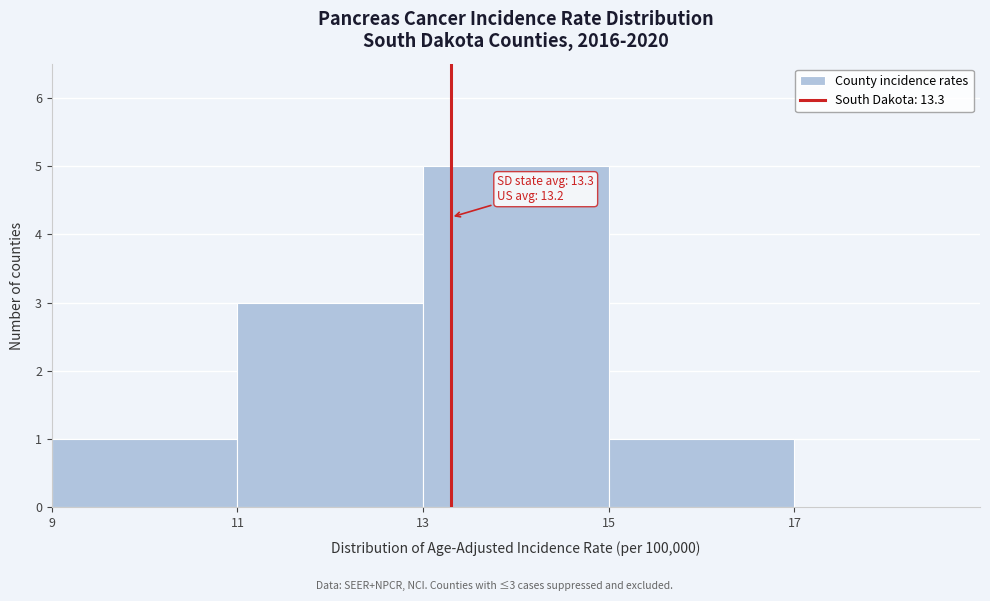

Over which range of the x-axis is the bar tallest?

13 to 15